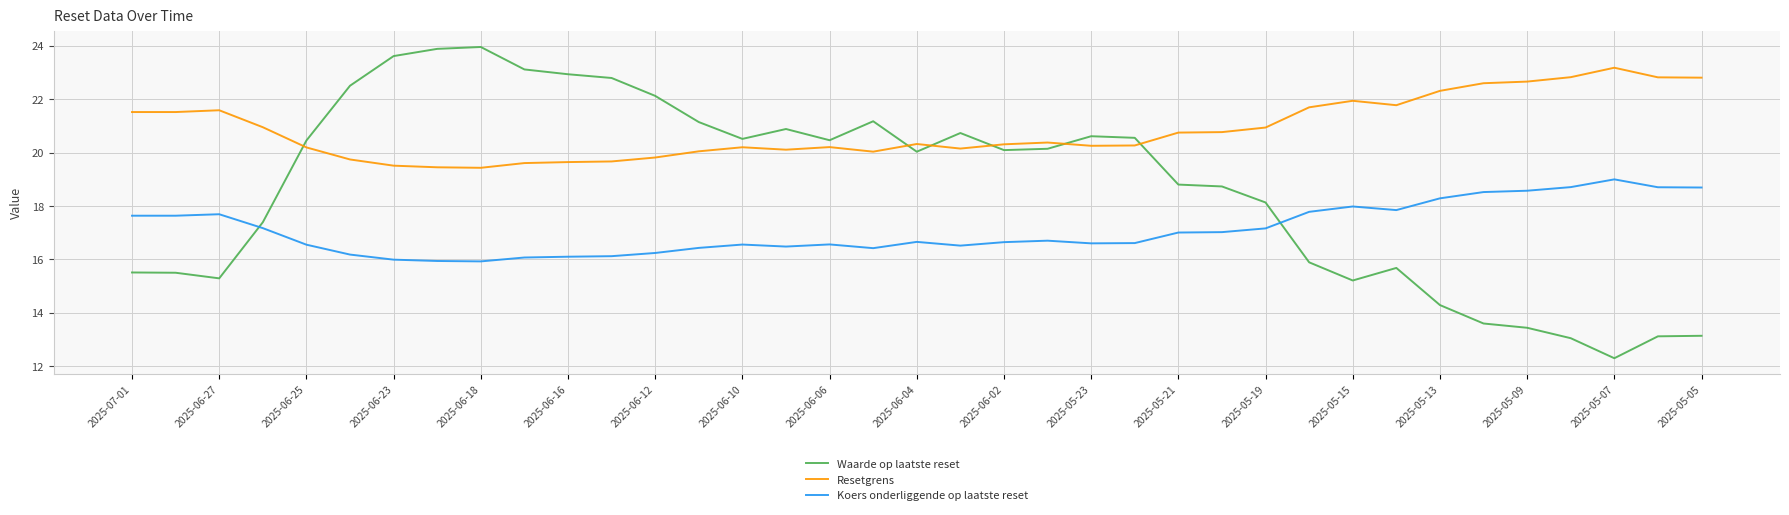

Rank the series by their maximum value, from lowest to highest.

Koers onderliggende op laatste reset, Resetgrens, Waarde op laatste reset